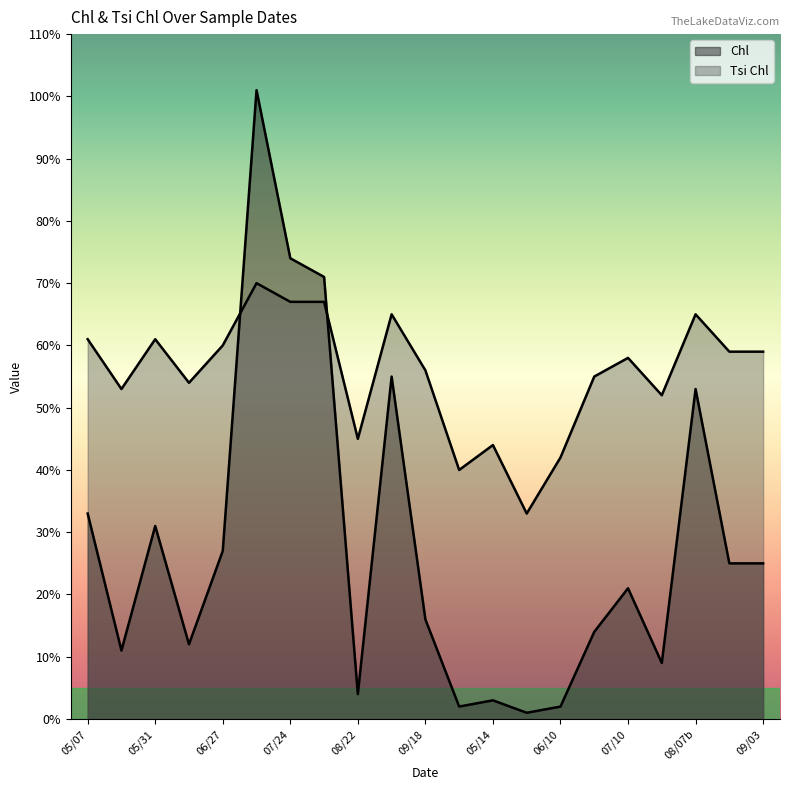

What is the difference between the maximum and second lowest values in the Chl series?

99